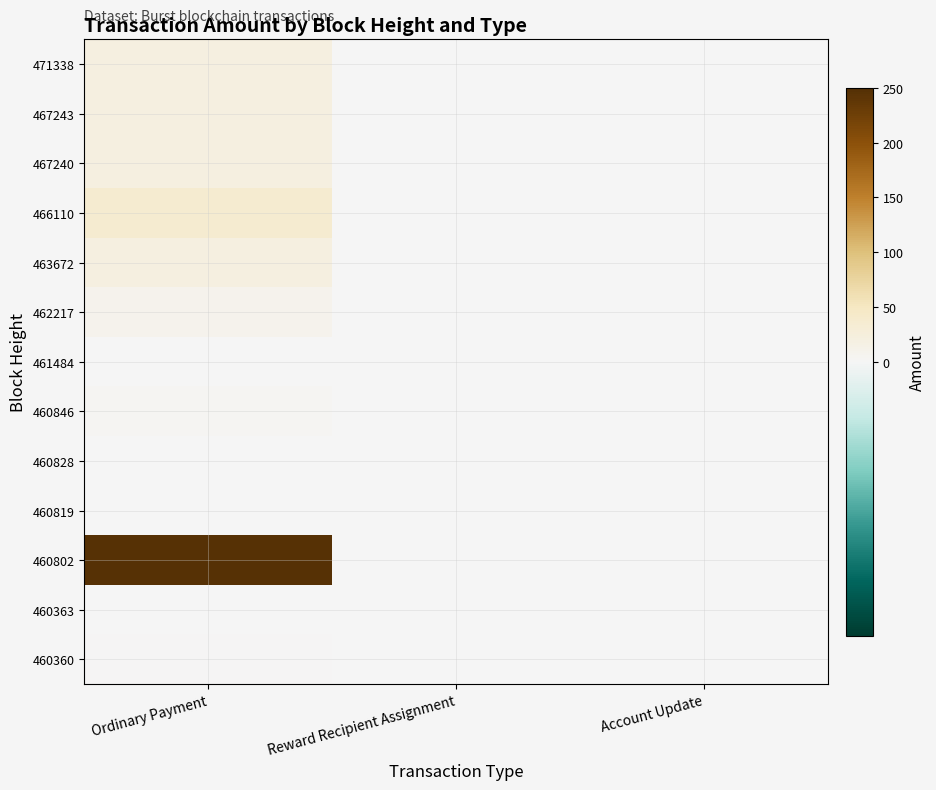

True or false: 467240 has a value of 13.4 at Ordinary Payment.

False